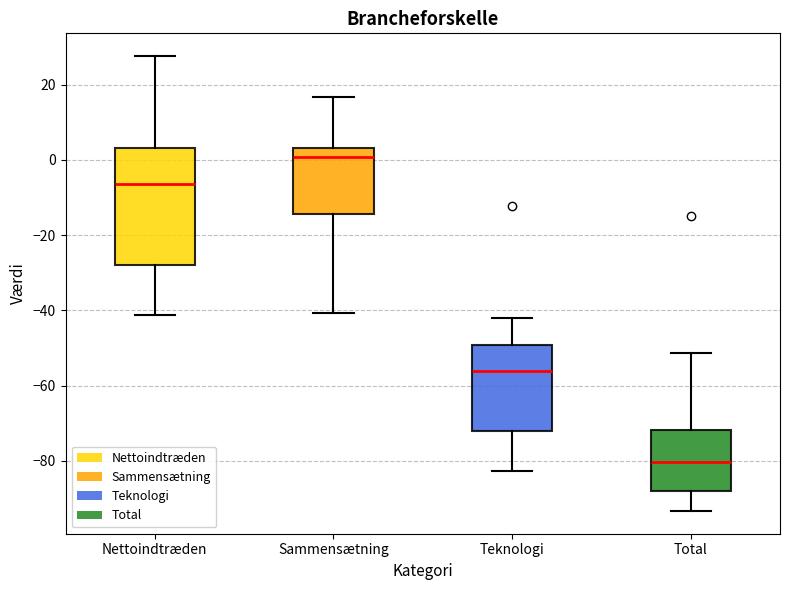

Where does the median line of the box for Total sit on the y-axis? The values are not printed on the chart, so give them approximately, as read against the axis.

-80